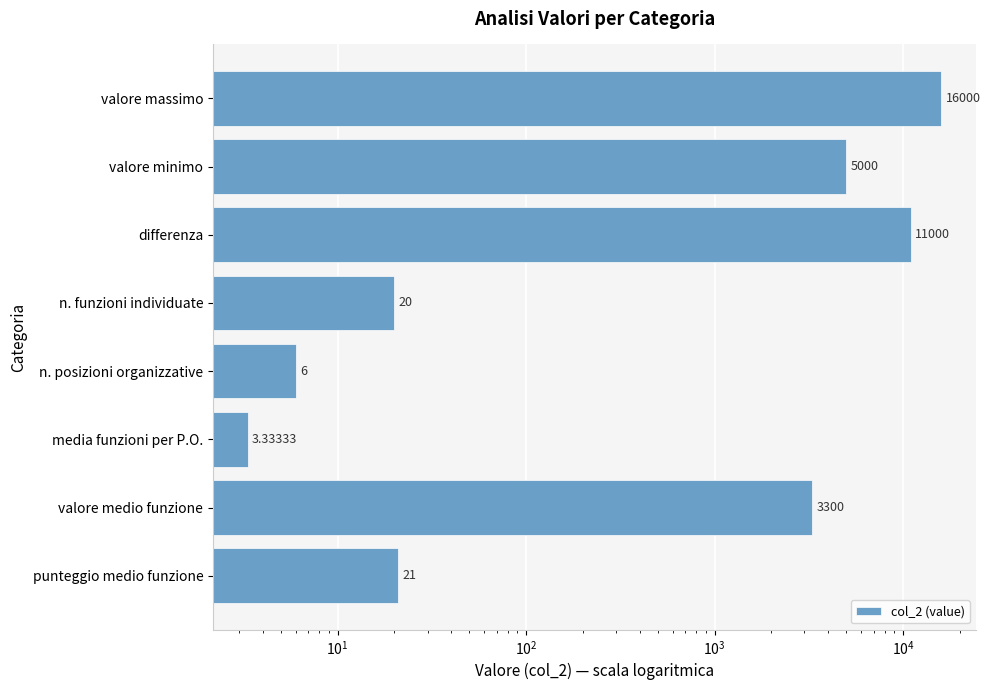

What is the value of the 3rd bar from the left?

11000.0